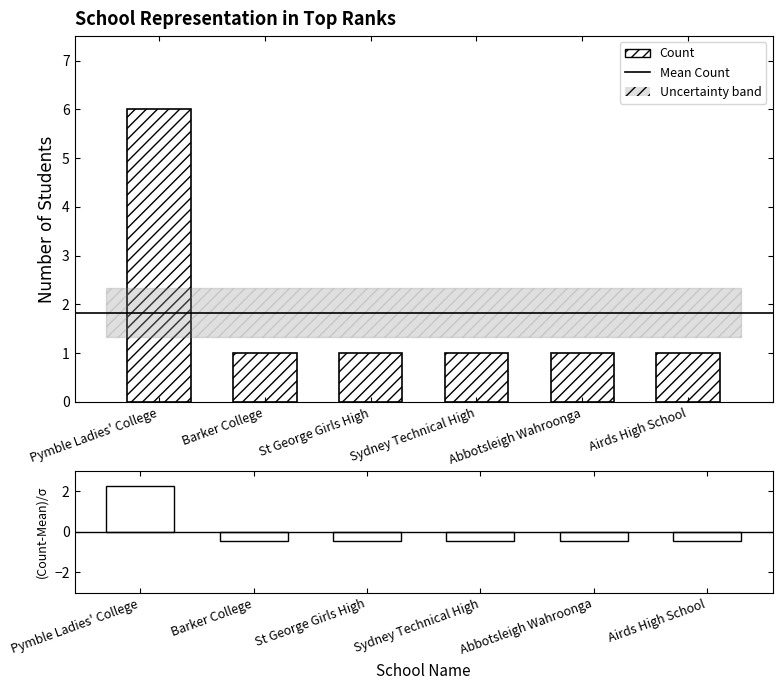

Reading left to right, what are all the values shown in this chart?

6	1	1	1	1	1